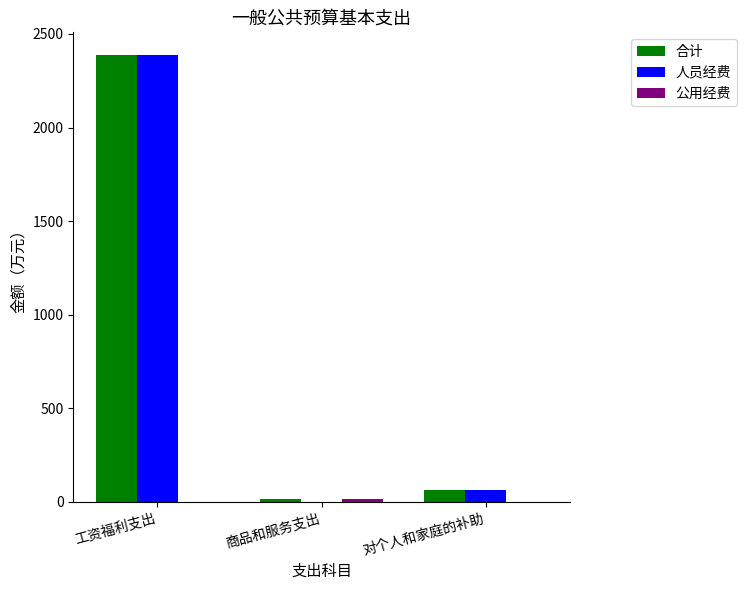

What is the sum of all 合计 values?

2471.7